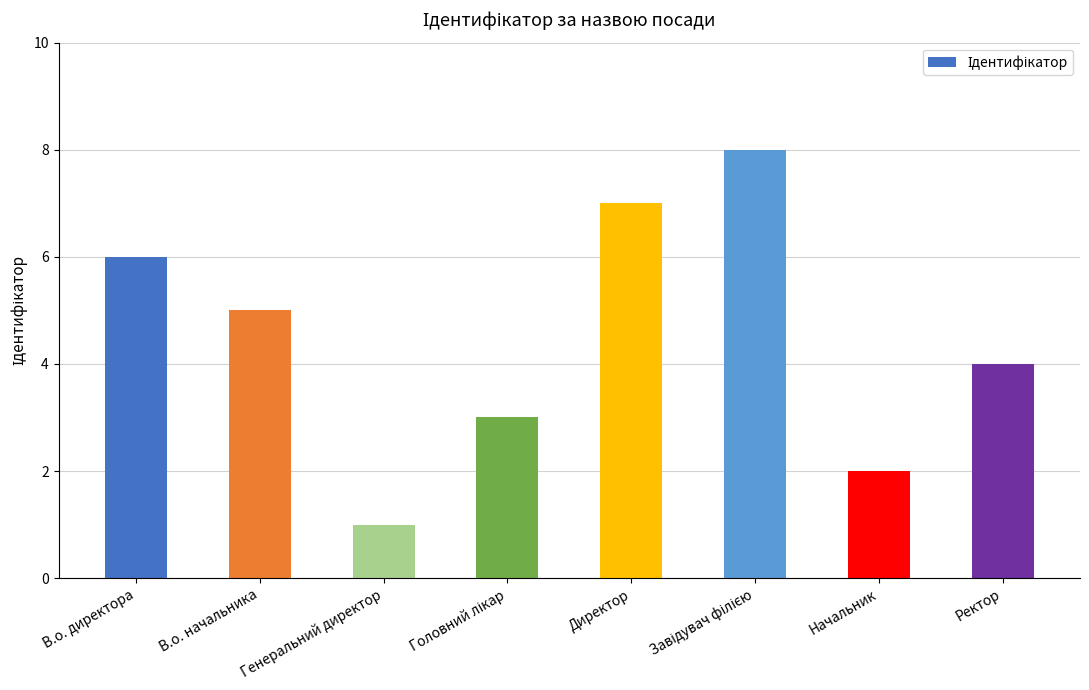

Are the bars grouped side by side (vs. stacked)?

No